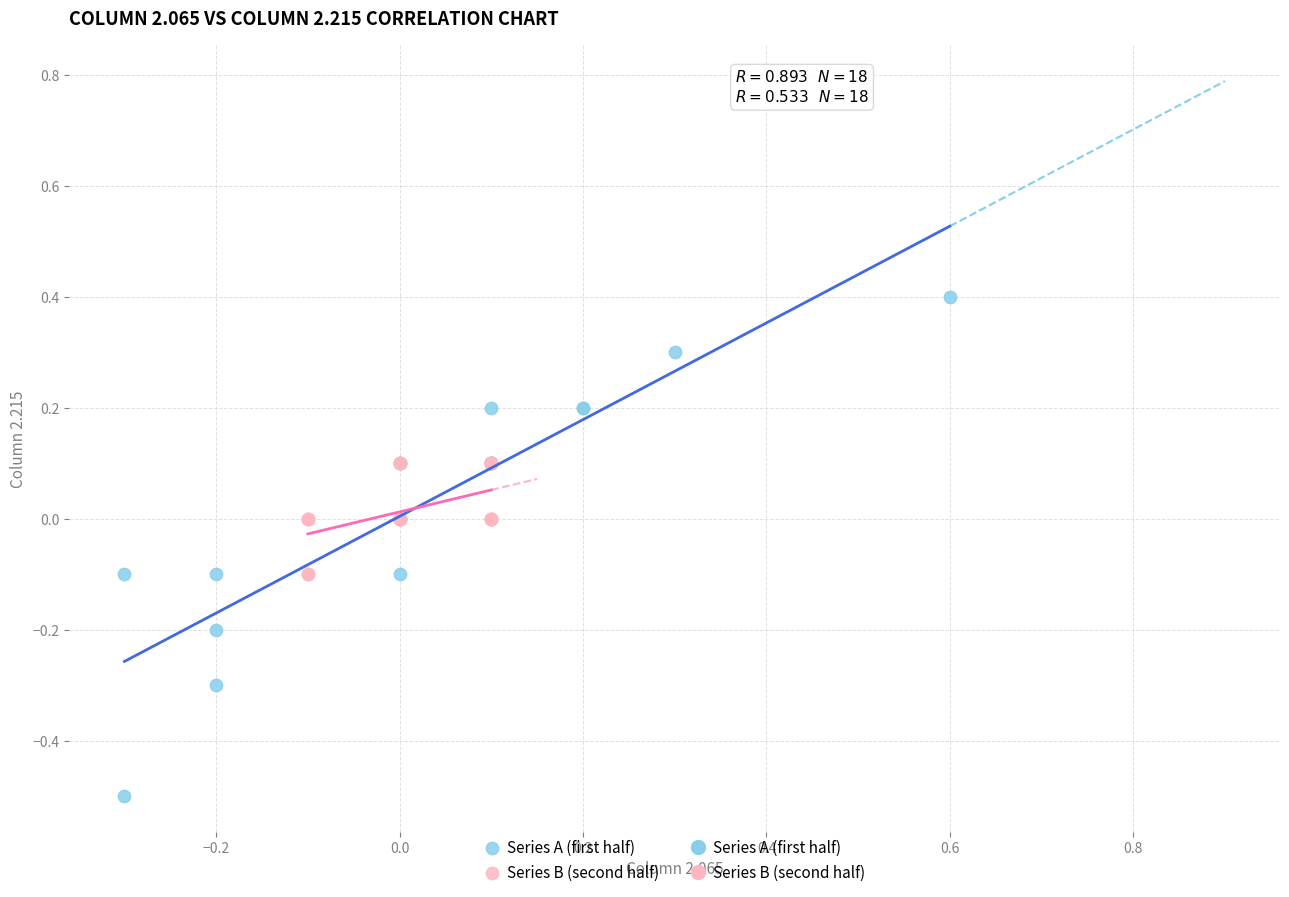

Which series reaches the minimum Y coordinate?

Series A (first half)